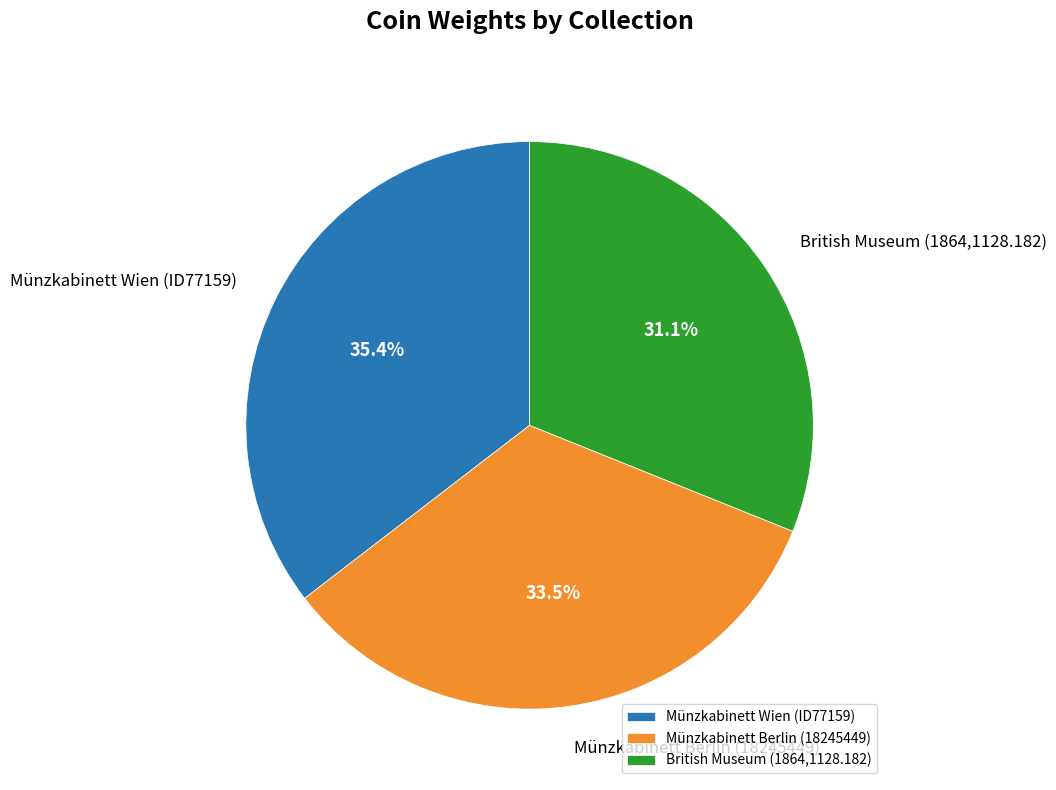

Does Münzkabinett Berlin (18245449) account for over 50% of the chart?

No